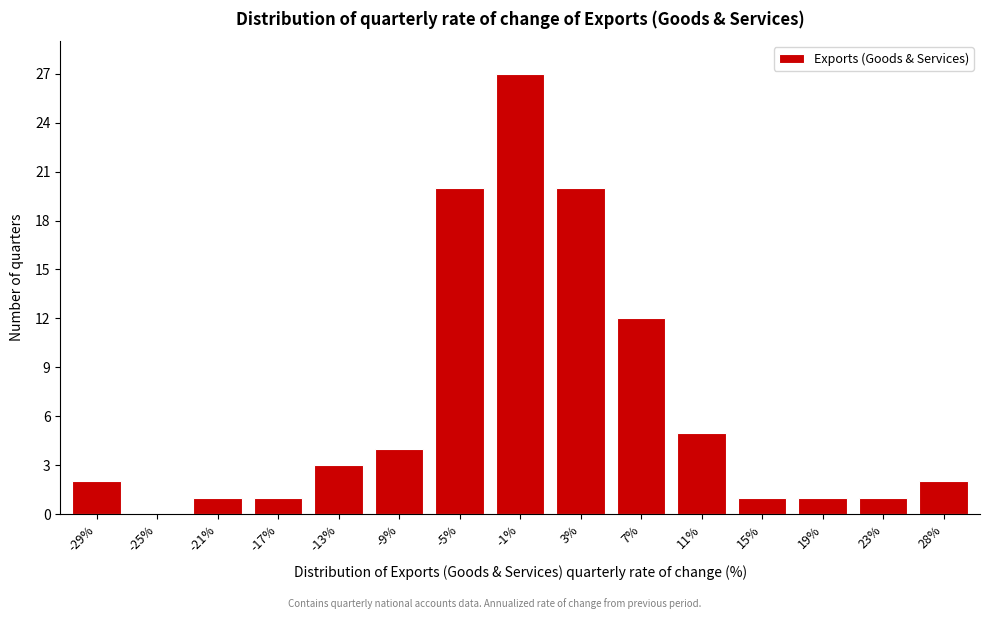

Reading left to right, extract all data points from this chart.

-29%=2	-25%=0	-21%=1	-17%=1	-13%=3	-9%=4	-5%=20	-1%=27	3%=20	7%=12	11%=5	15%=1	19%=1	23%=1	28%=2